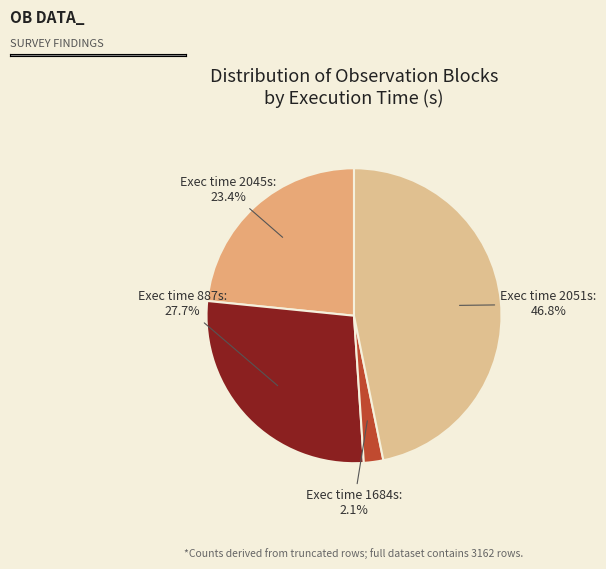

Combined, what portion of the pie is Exec time 887s and Exec time 2045s?

51.1%